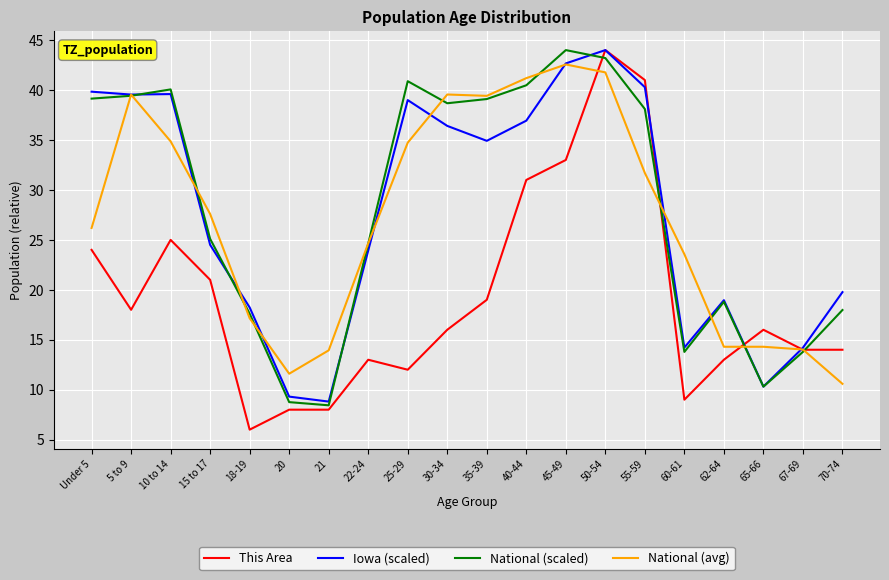

Which series ends up on top after the final intersection of National (avg) and National (scaled)?

National (scaled)